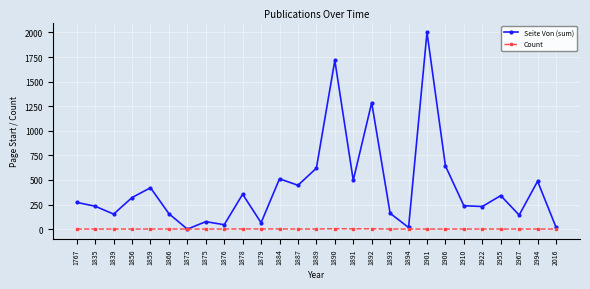

Does the chart have visible grid lines?

Yes